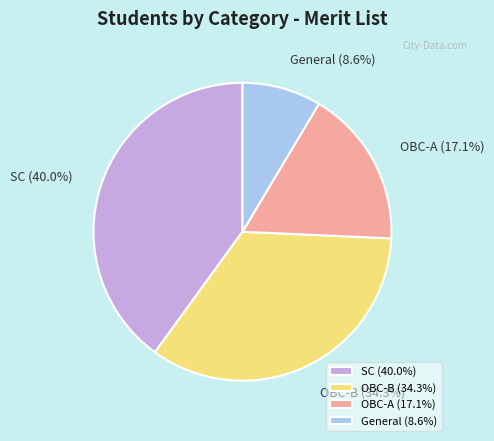

To the nearest percent, what portion does OBC-B represent?

34%